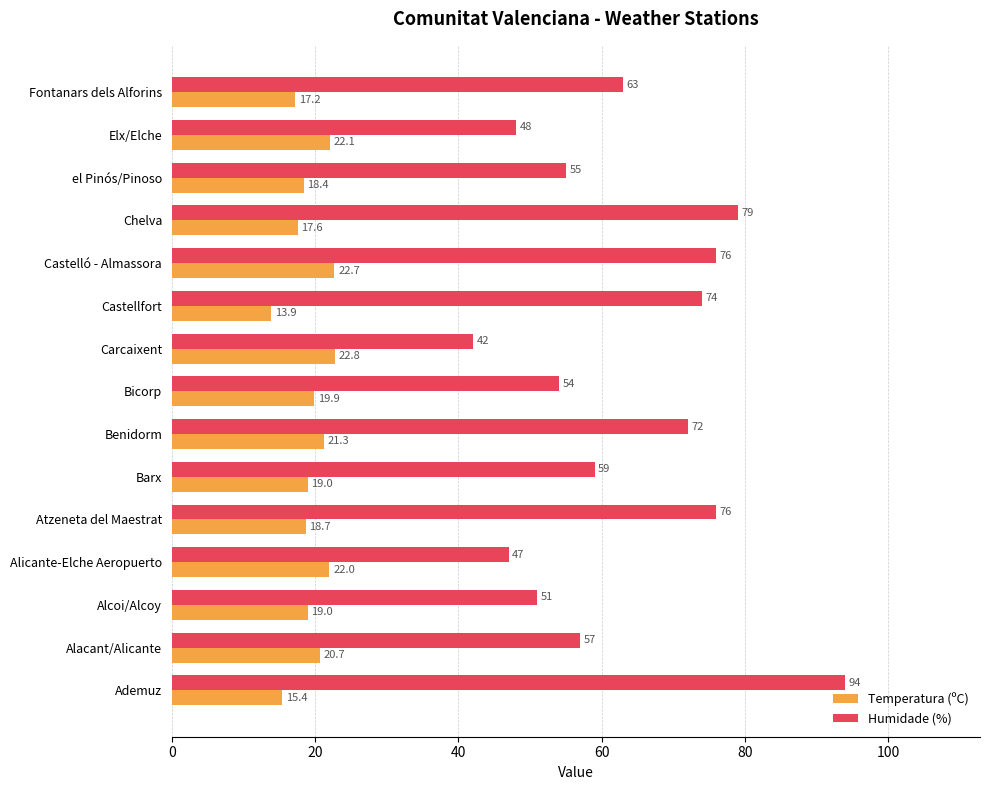

At which category is the sum across all series the highest?

Ademuz